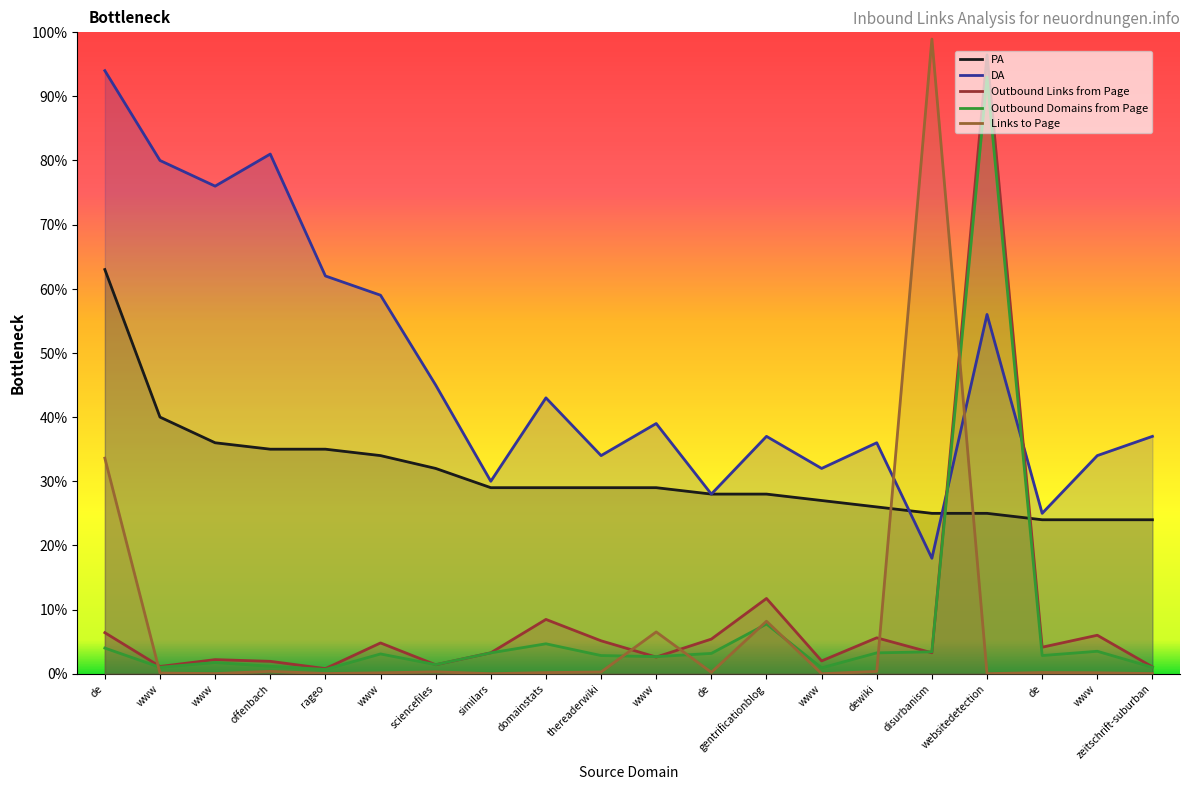

What is the difference between the maximum and second lowest values in the DA series?

69.0